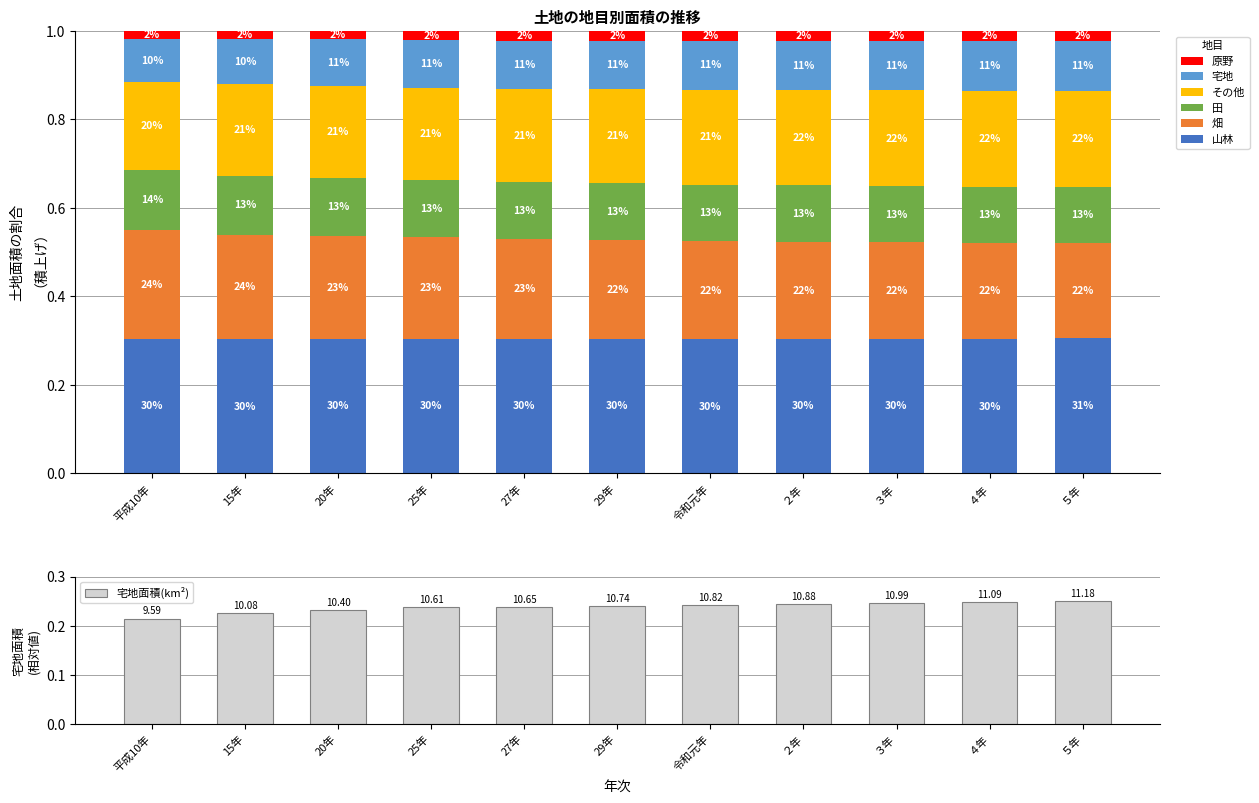

At ３年, list the series in order from largest to smallest.

山林, 宅地, 畑, その他, 田, 原野